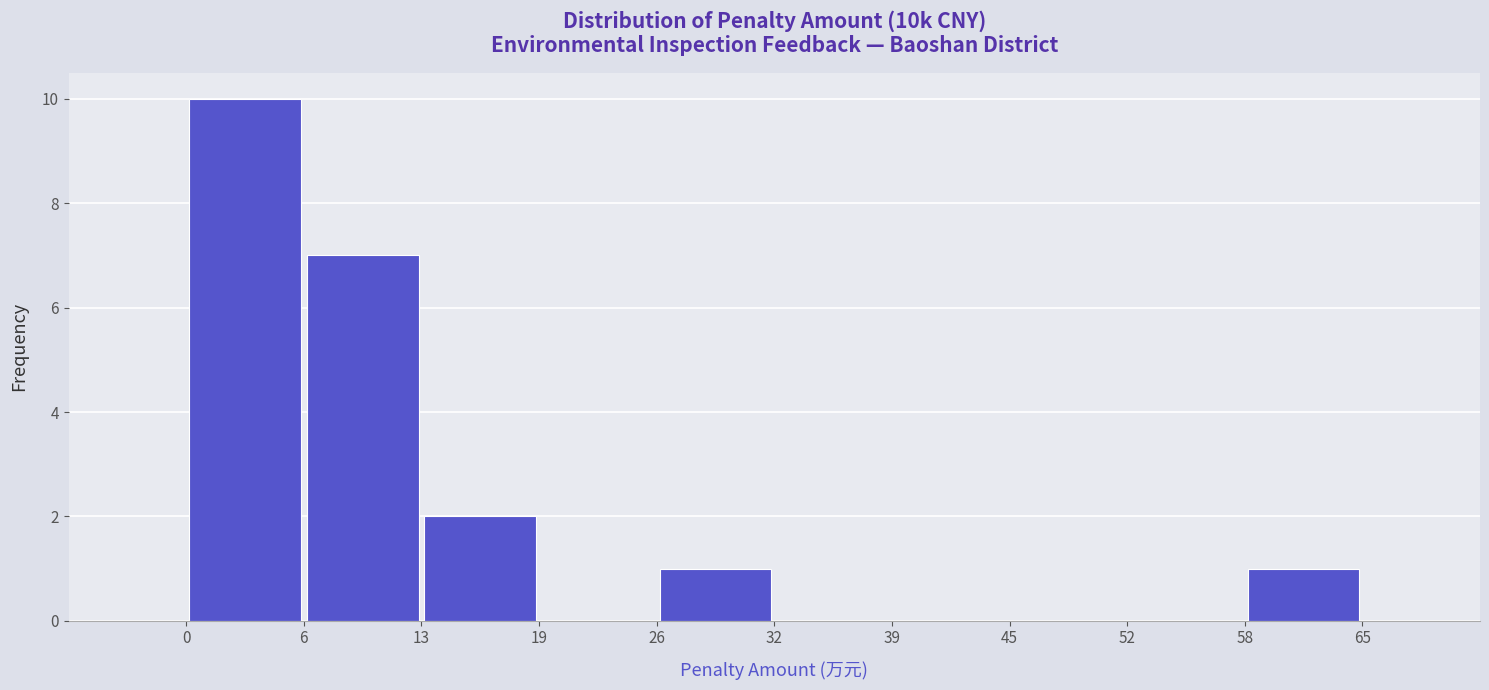

Reading left to right, transcribe this chart: for each bar, give the range it covers on the x-axis and its height. The values are not printed on the chart, so give them approximately, as read against the axis.

0 to 6: 10
6 to 13: 7
13 to 19: 2
19 to 26: 0
26 to 32: 1
32 to 39: 0
39 to 45: 0
45 to 52: 0
52 to 58: 0
58 to 65: 1